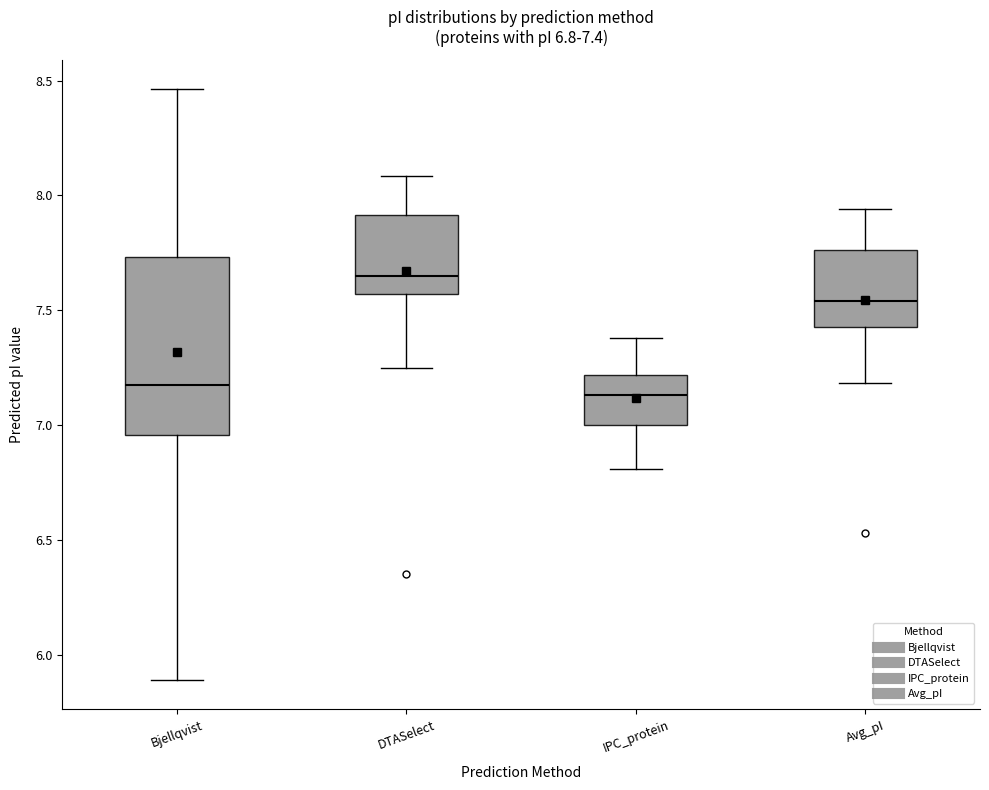

Which box is the tallest, from its lower edge to its upper edge?

Bjellqvist